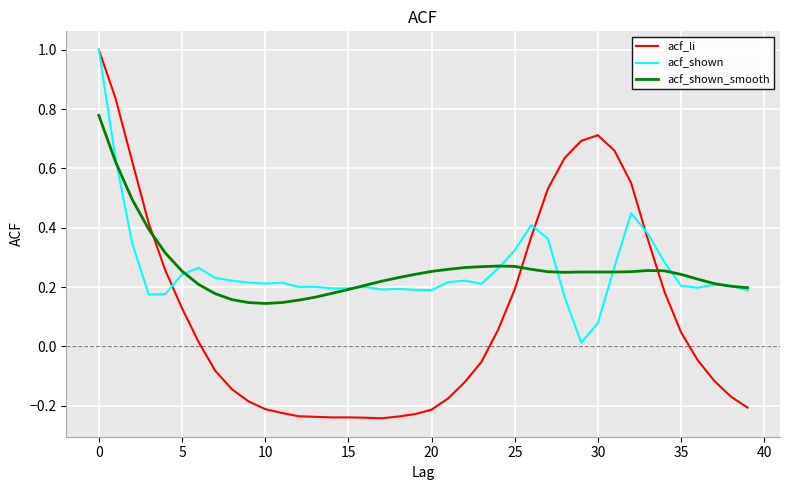

Which series has the largest range (max minus min)?

acf_li